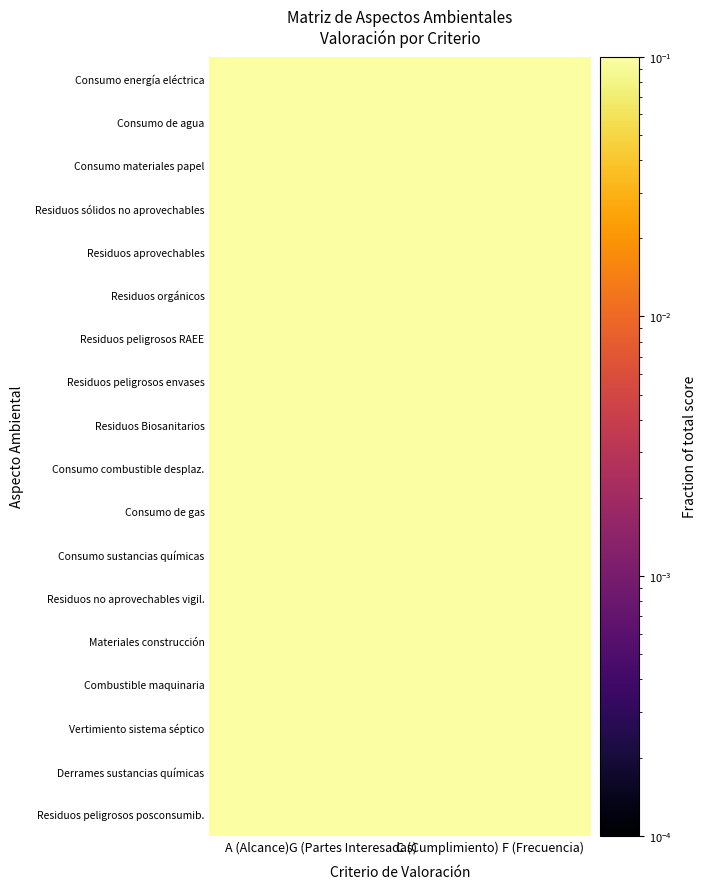

Which category has the lowest value across all series?

A (Alcance)